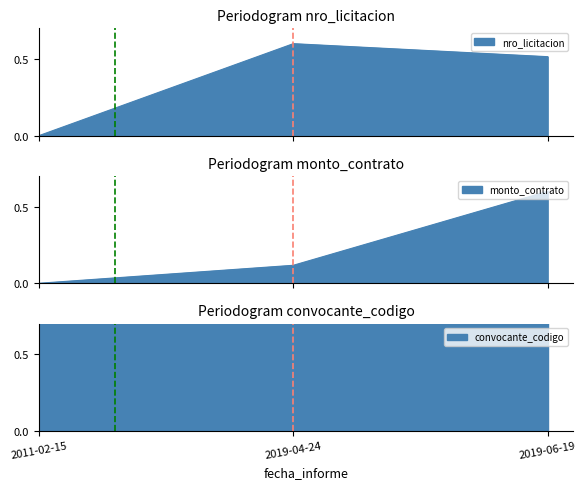

Which series changed the most between 2011-02-15 and 2019-04-24?

nro_licitacion